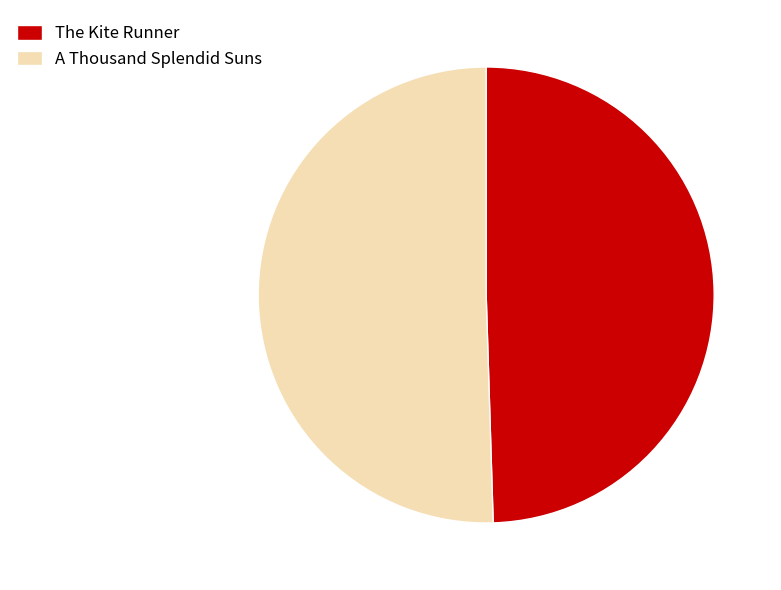

How many segments does this pie chart have?

2